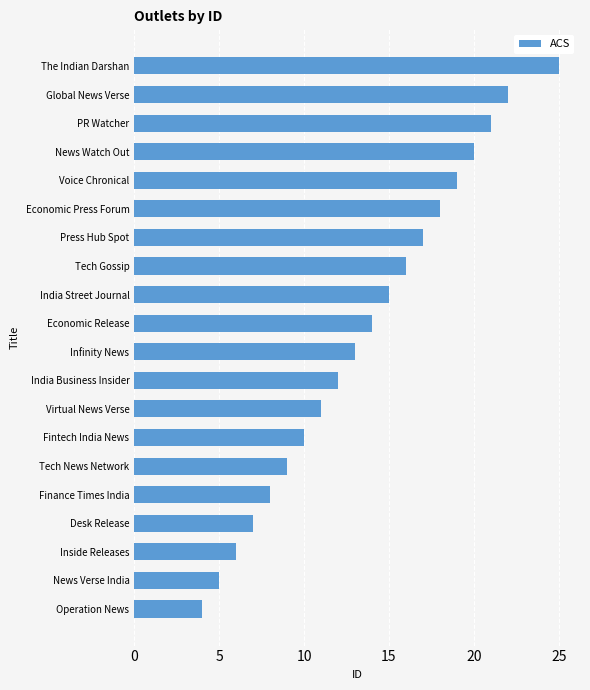

What is the minimum value shown in the chart?

4